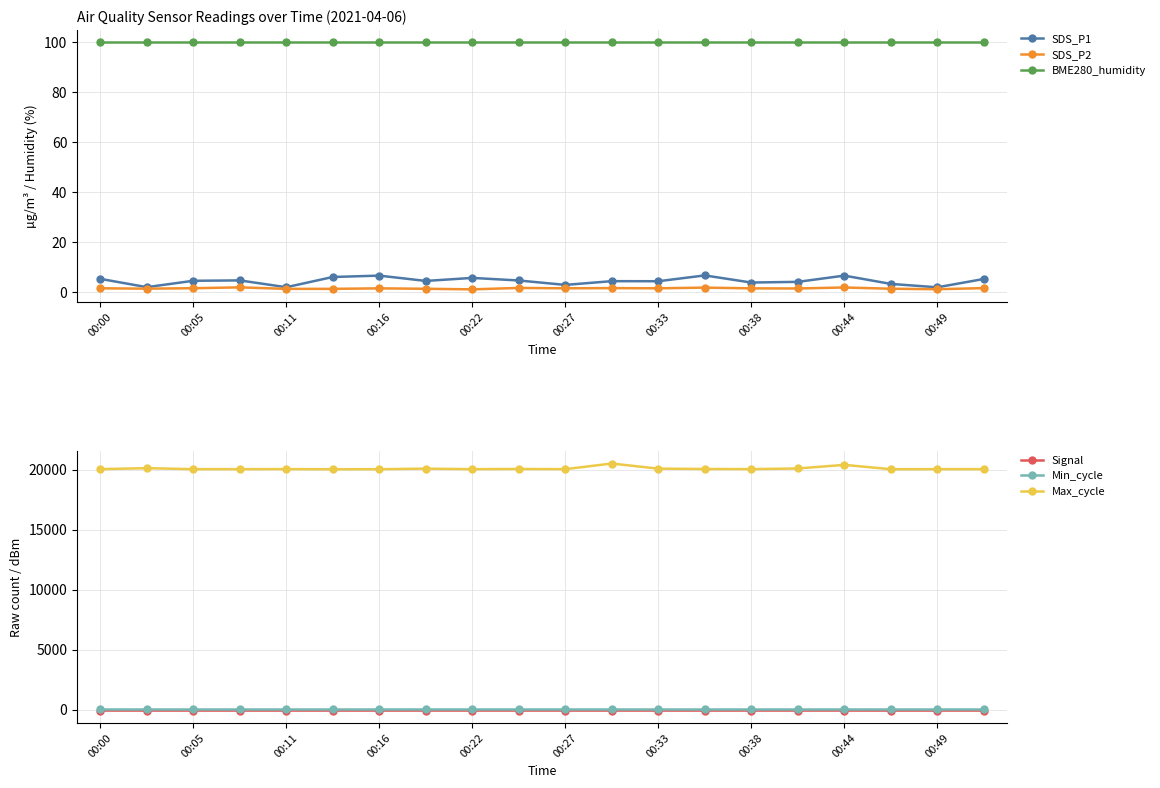

Read the SDS_P1 value at 00:49.

1.9